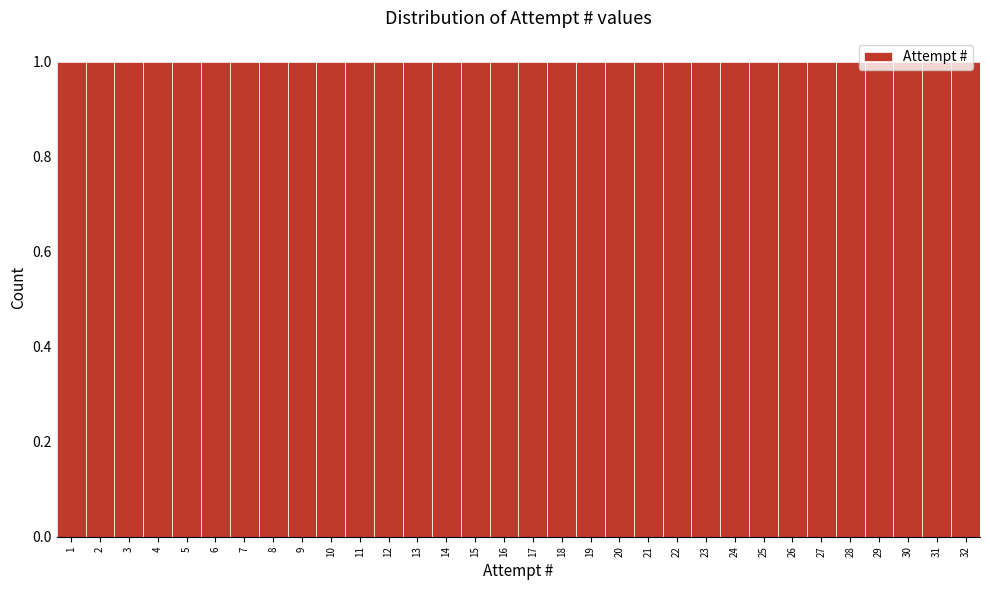

Reading left to right, list every bar in this chart as the range it spans on the x-axis followed by its height. The values are not printed on the chart, so give them approximately, as read against the axis.

0.5 to 1.5: 1
1.5 to 2.5: 1
2.5 to 3.5: 1
3.5 to 4.5: 1
4.5 to 5.5: 1
5.5 to 6.5: 1
6.5 to 7.5: 1
7.5 to 8.5: 1
8.5 to 9.5: 1
9.5 to 10.5: 1
10.5 to 11.5: 1
11.5 to 12.5: 1
12.5 to 13.5: 1
13.5 to 14.5: 1
14.5 to 15.5: 1
15.5 to 16.5: 1
16.5 to 17.5: 1
17.5 to 18.5: 1
18.5 to 19.5: 1
19.5 to 20.5: 1
20.5 to 21.5: 1
21.5 to 22.5: 1
22.5 to 23.5: 1
23.5 to 24.5: 1
24.5 to 25.5: 1
25.5 to 26.5: 1
26.5 to 27.5: 1
27.5 to 28.5: 1
28.5 to 29.5: 1
29.5 to 30.5: 1
30.5 to 31.5: 1
31.5 to 32.5: 1